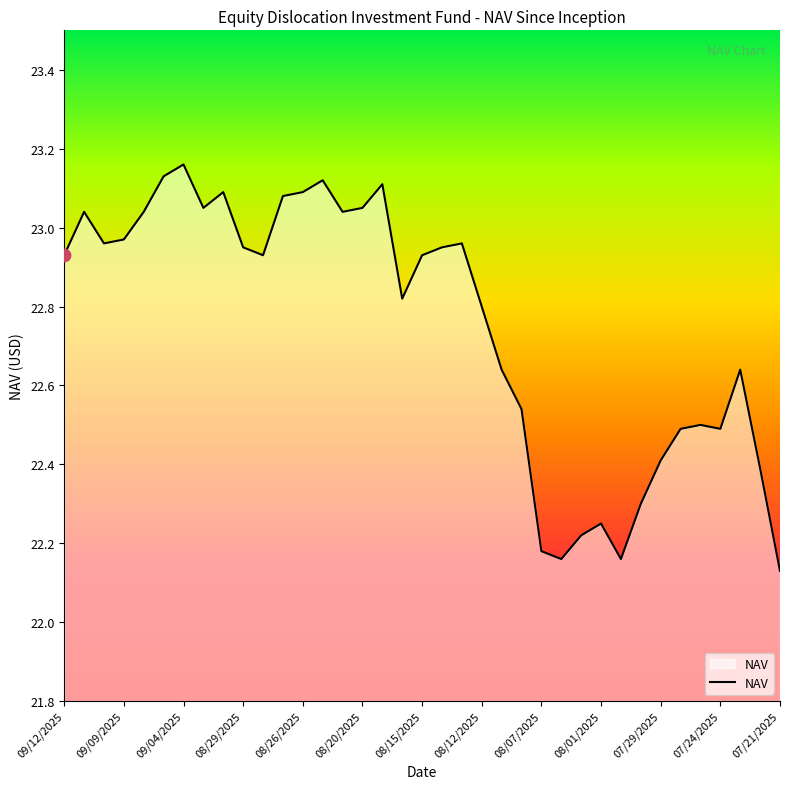

What is the difference between the maximum and minimum values?

1.0